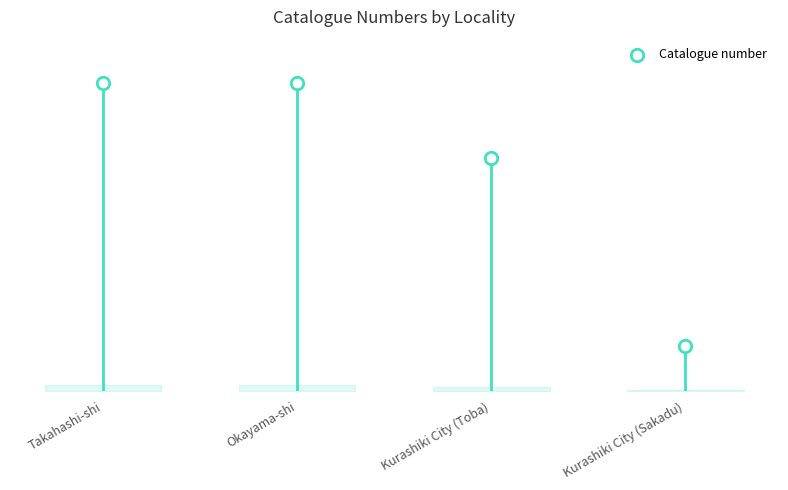

Between Okayama-shi and Kurashiki City (Sakadu), which is larger?

Okayama-shi